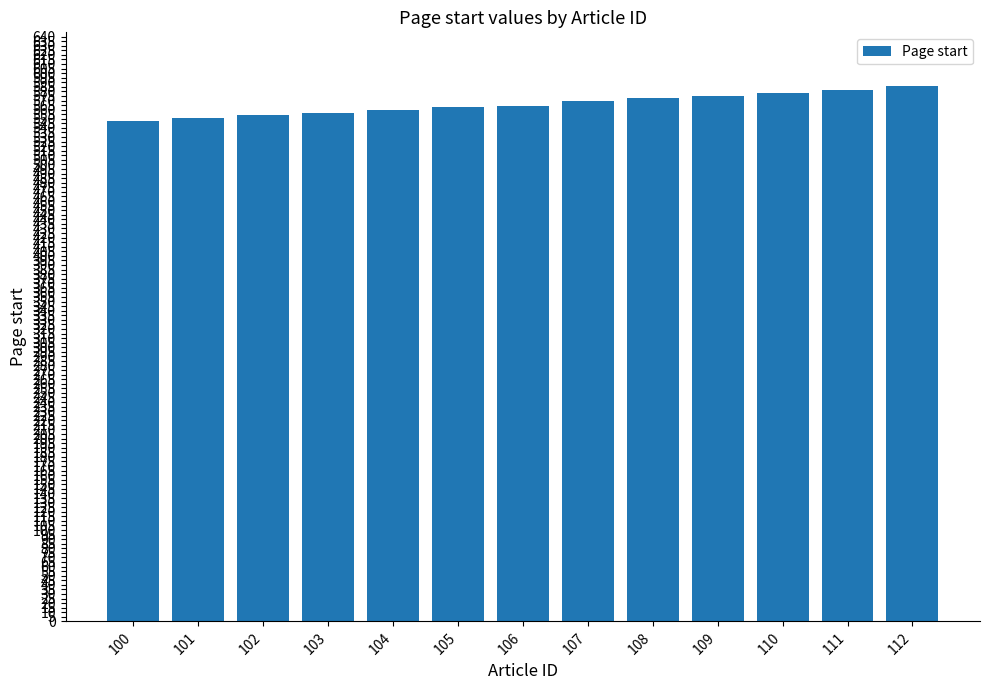

The value at 108 is 573. True or false?

True